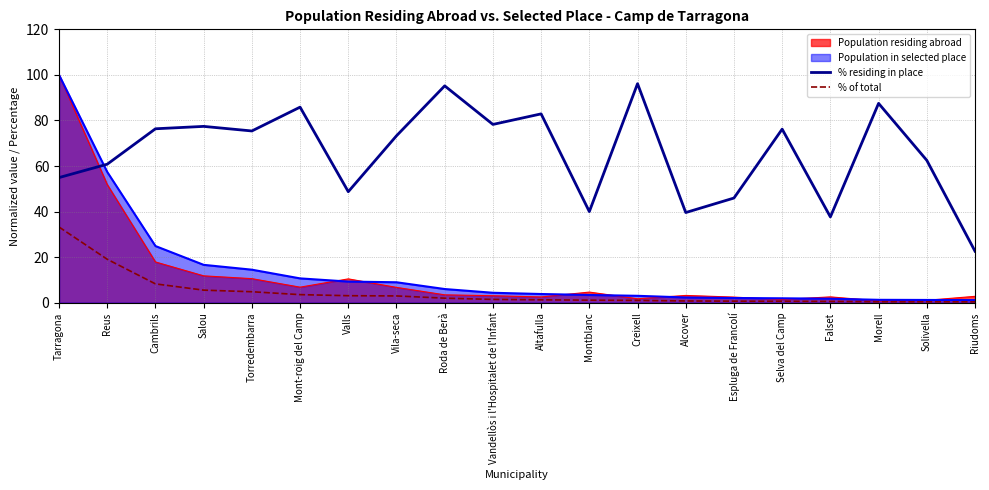

What is the total value across all series at Falset?

42.6